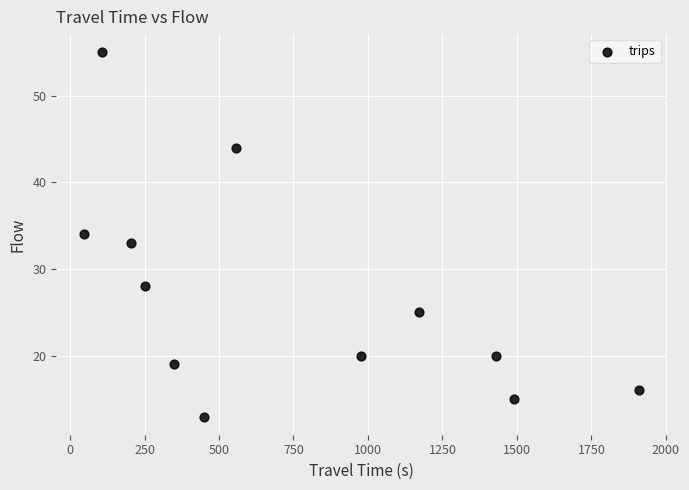

What is the range of Y values (max minus min)?

42